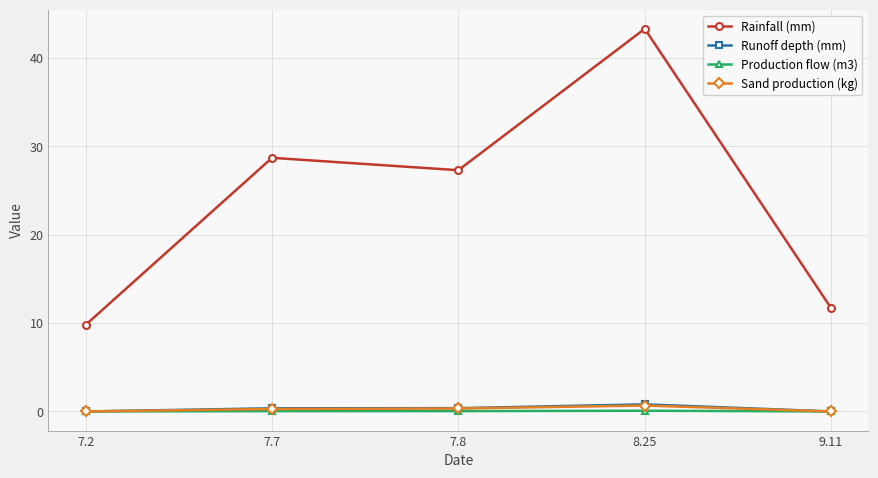

True or false: Production flow (m3) has a value of 0.1 at 8.25.

True